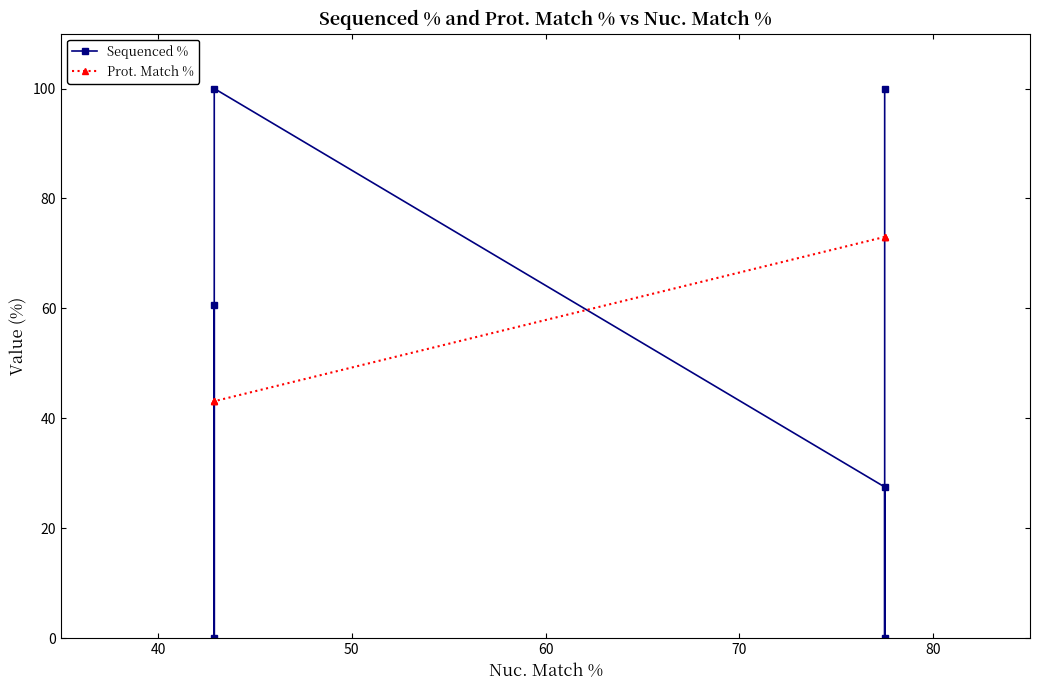

What is the difference between the maximum and minimum values in the Sequenced % series?

100.0